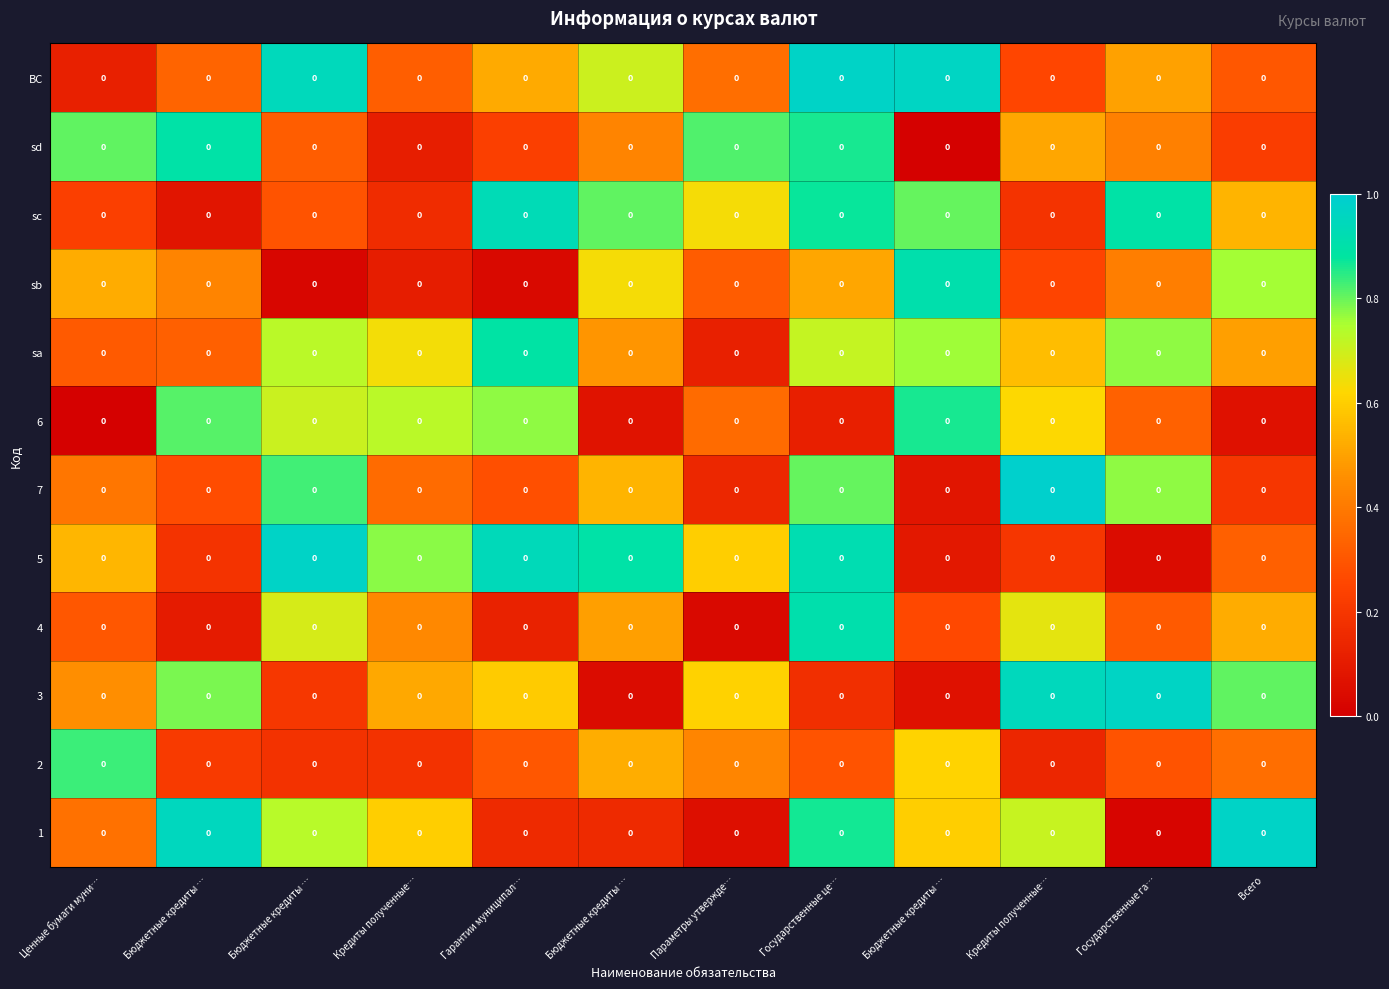

At how many categories does at least one series exceed 0?

12